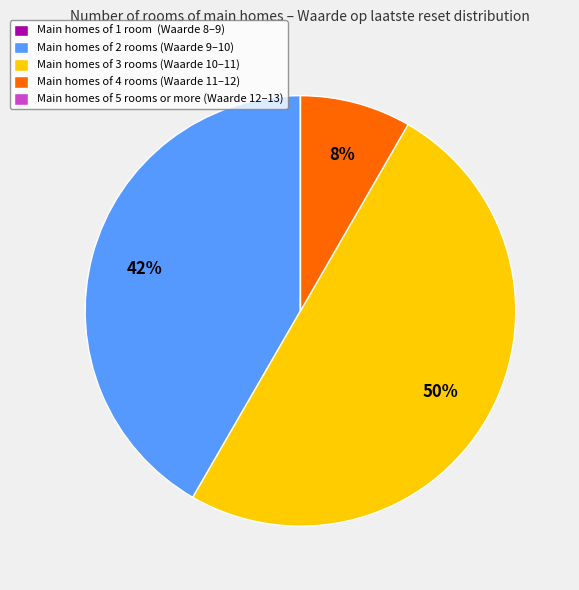

To the nearest percent, what portion does Main homes of 4 rooms (Waarde 11–12) represent?

8%